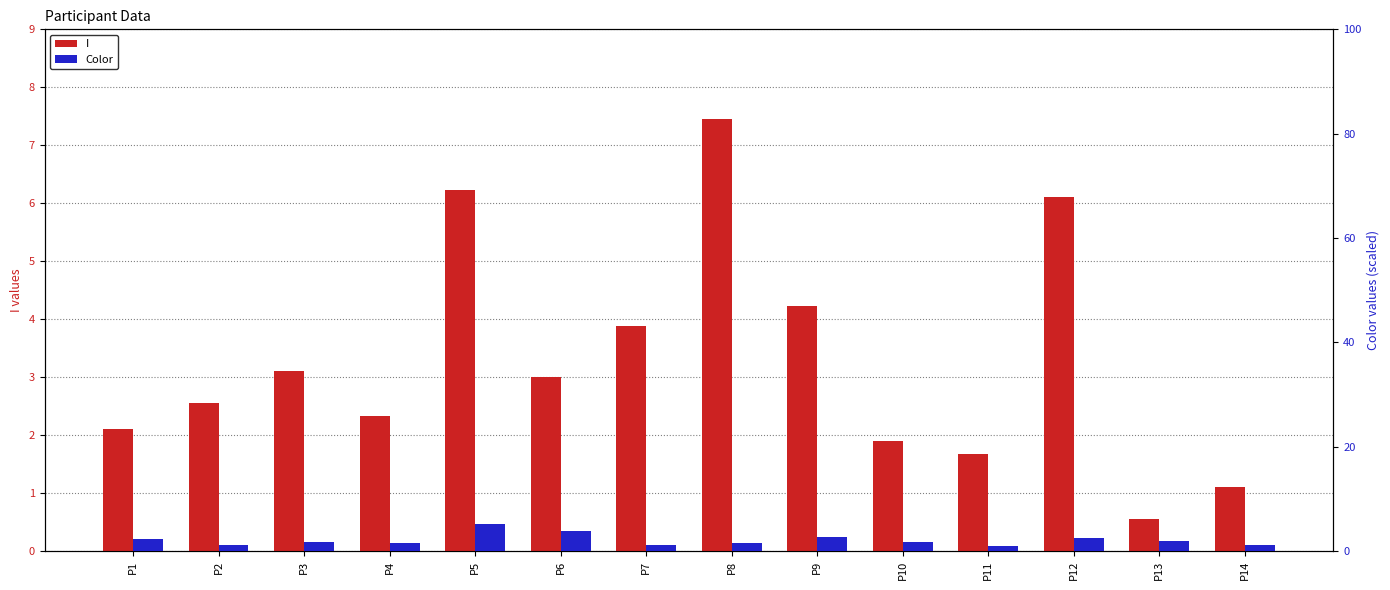

Which series has the largest total across all categories?

I